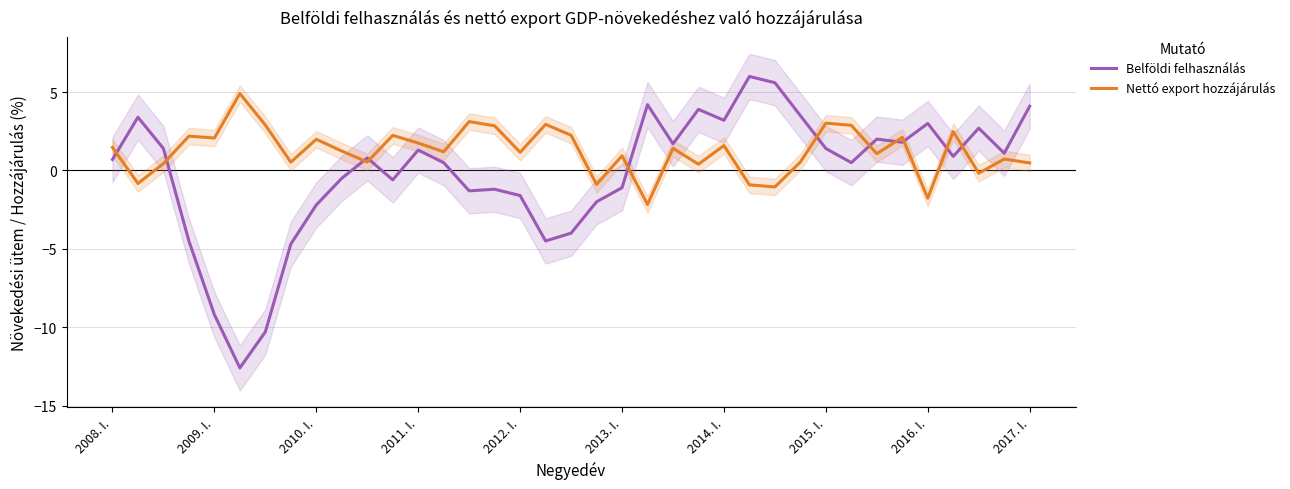

How many data points in Nettó export hozzájárulás are less than 1?

15